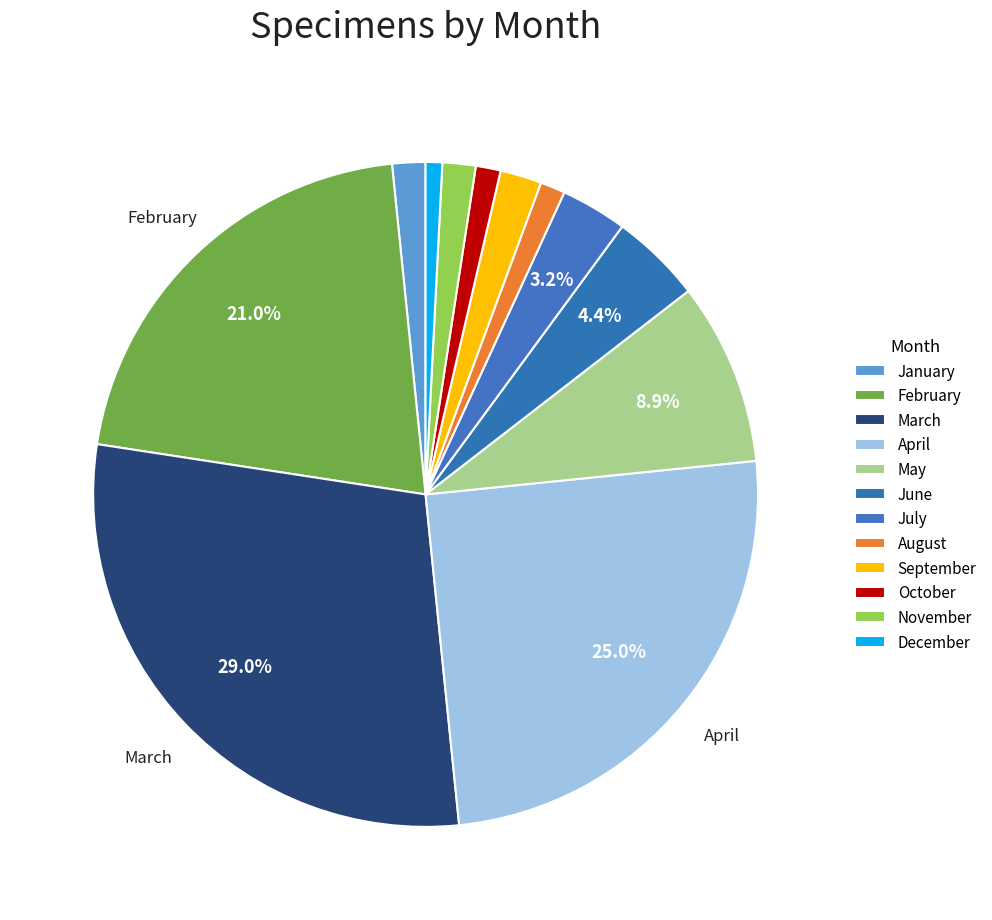

Count the number of slices in the pie.

12